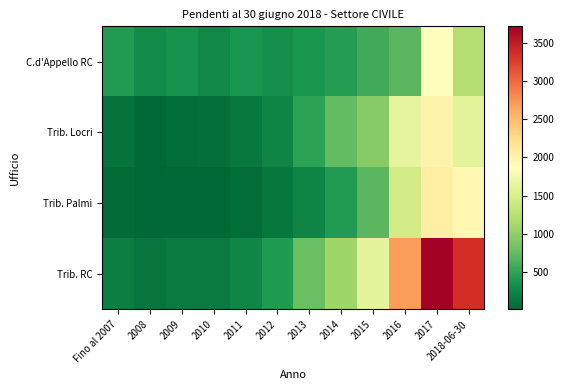

Reading left to right, extract all data points from this chart.

C.d'Appello RC: Fino al 2007=429	2008=298	2009=354	2010=262	2011=370	2012=325	2013=377	2014=443	2015=582	2016=703	2017=1870	2018-06-30=1232
Trib. Locri: Fino al 2007=104	2008=33	2009=54	2010=71	2011=142	2012=228	2013=482	2014=737	2015=938	2016=1627	2017=2005	2018-06-30=1588
Trib. Palmi: Fino al 2007=51	2008=10	2009=25	2010=33	2011=59	2012=139	2013=236	2014=416	2015=694	2016=1446	2017=2038	2018-06-30=1936
Trib. RC: Fino al 2007=188	2008=119	2009=163	2010=156	2011=247	2012=412	2013=778	2014=1088	2015=1612	2016=2691	2017=3714	2018-06-30=3356